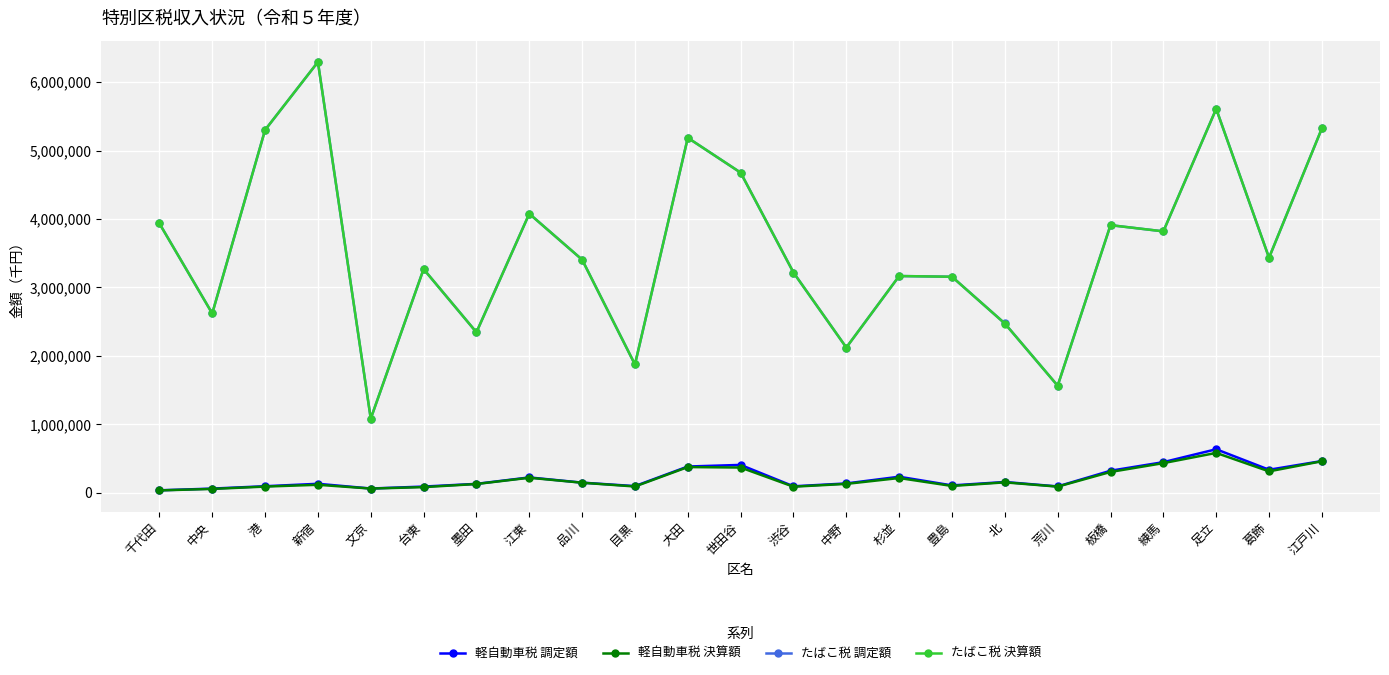

What is the spread (max minus min) of values at 板橋?

3605727